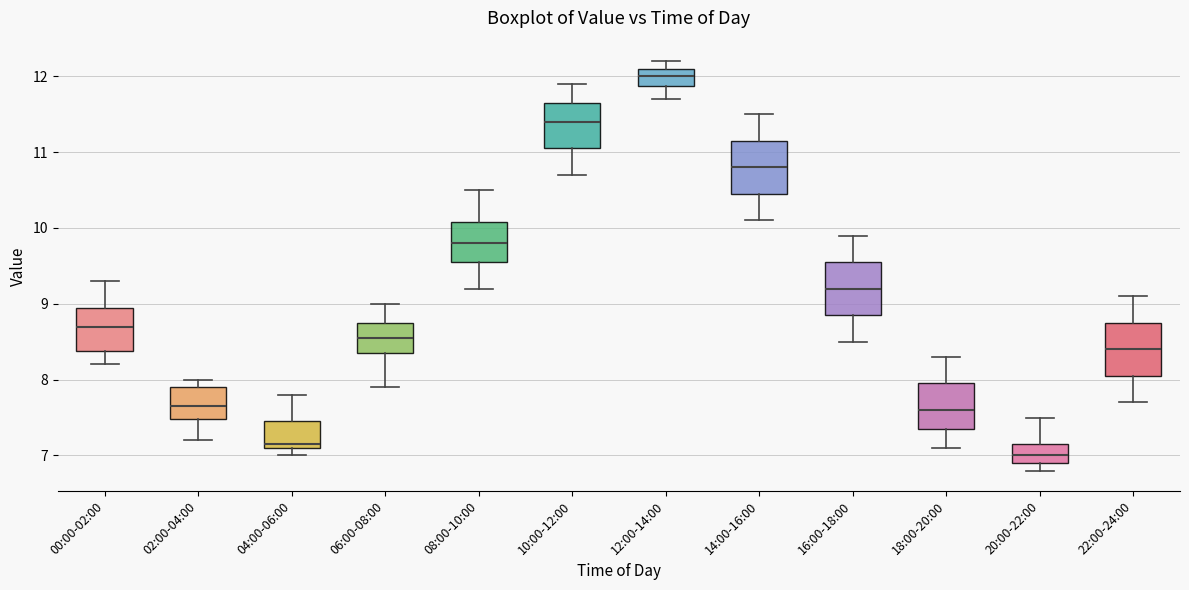

Which box's median line is the highest?

12:00-14:00